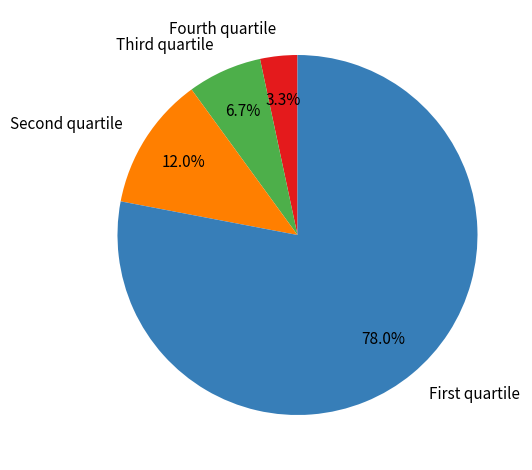

Rank the categories by value from lowest to highest.

Fourth quartile, Third quartile, Second quartile, First quartile